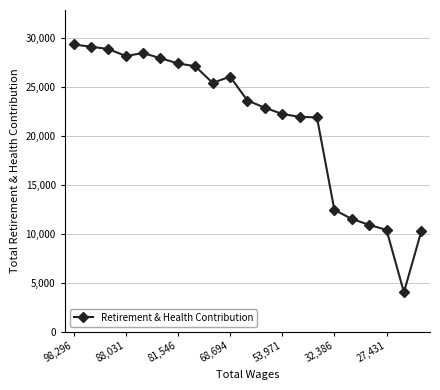

True or false: the data has more than 0 interior local peaks.

True